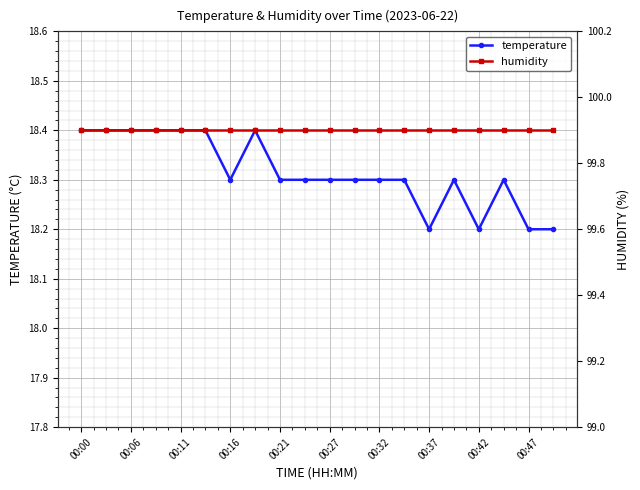

At which category is the sum across all series the highest?

00:00